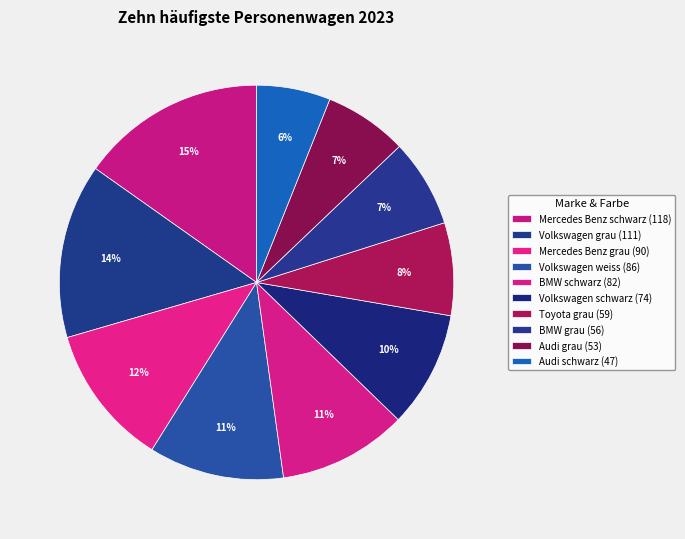

What is the smallest slice in the pie chart?

Audi schwarz